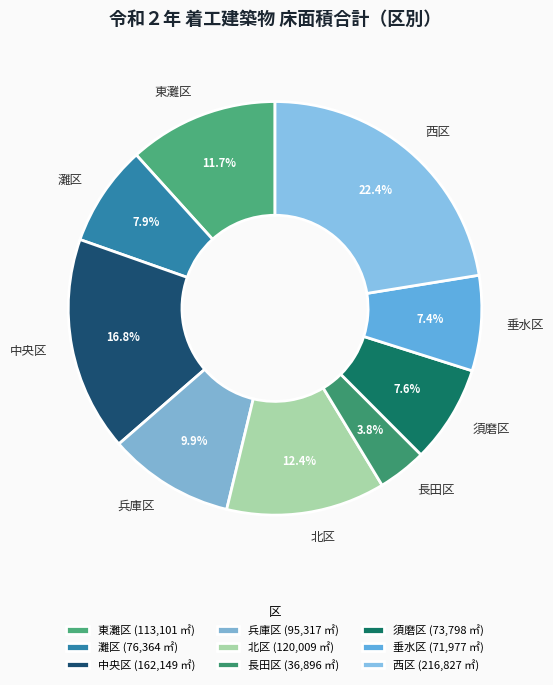

Do 灘区 and 北区 together represent more than half of the pie?

No